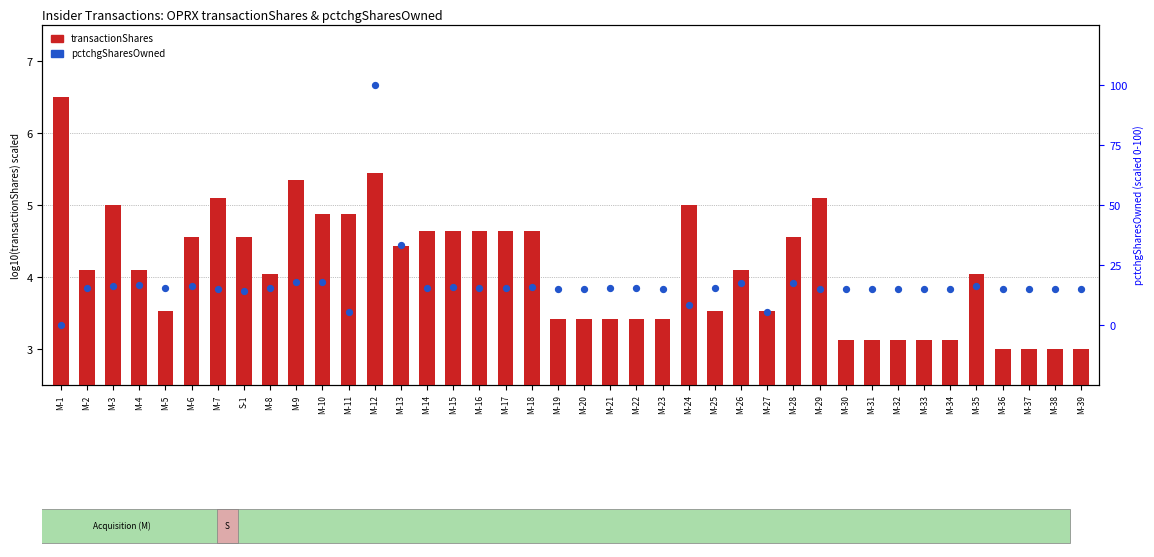

Which series has the widest spread of Y values?

pctchgSharesOwned